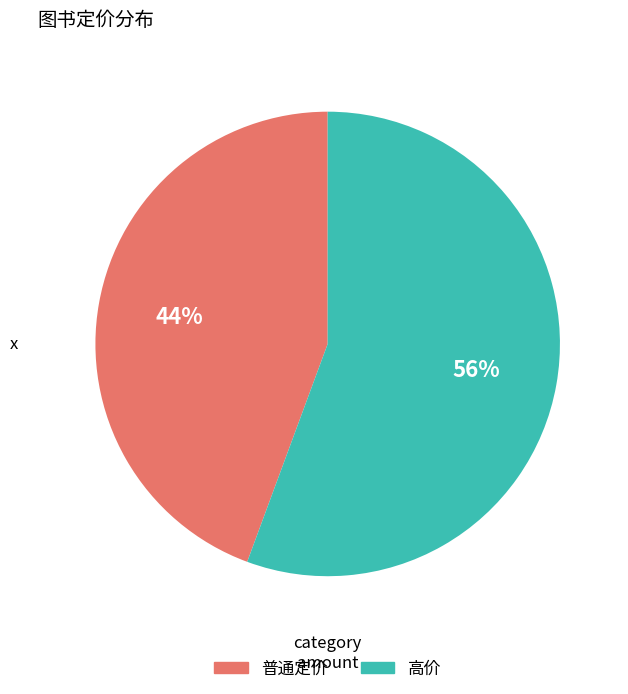

Combined, do 普通定价 and 高价 account for over 50%?

Yes